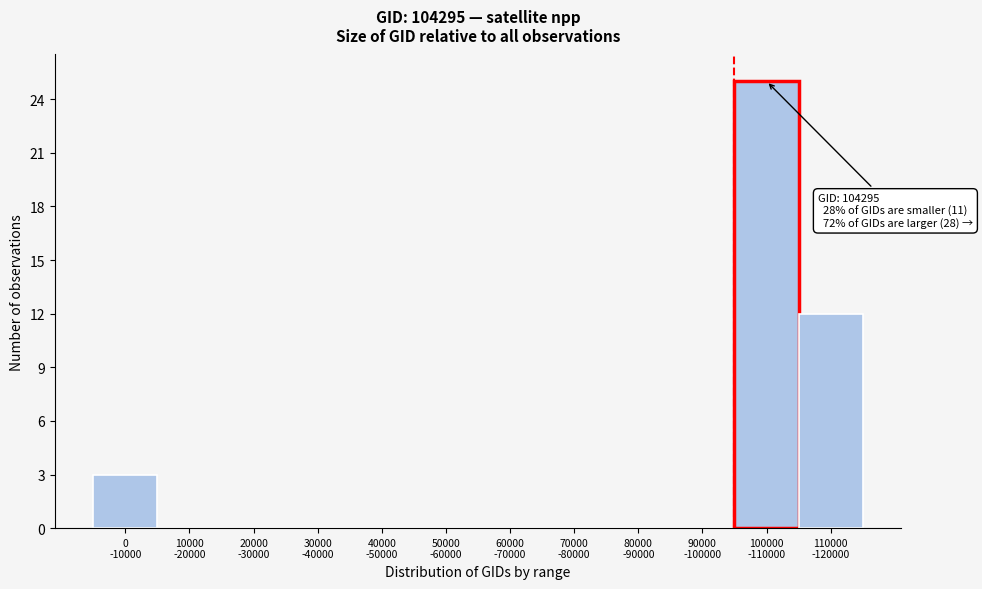

What is the maximum value shown in the chart?

25